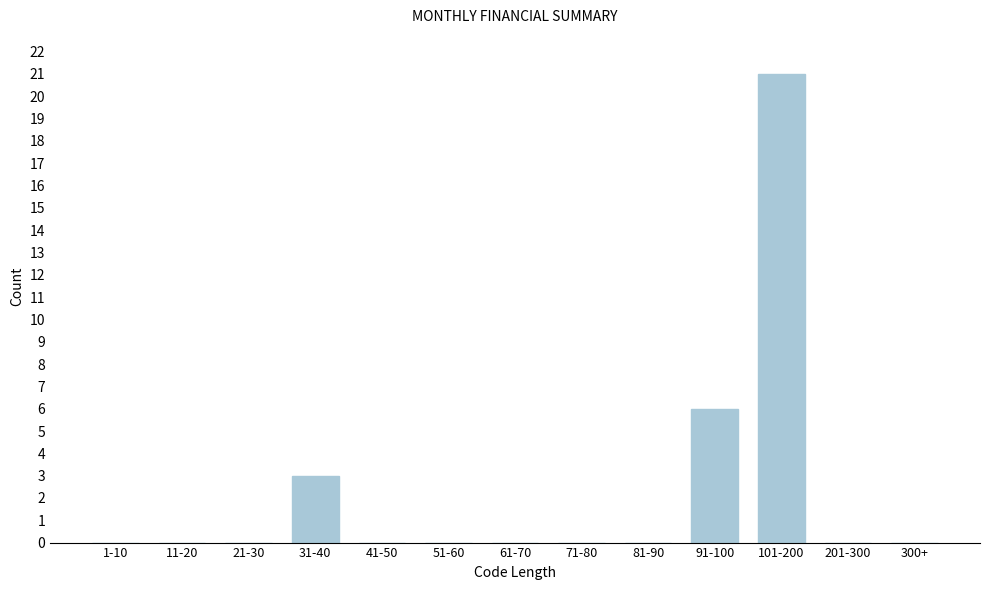

Reading left to right, extract all data points from this chart.

1-10=0	11-20=0	21-30=0	31-40=3	41-50=0	51-60=0	61-70=0	71-80=0	81-90=0	91-100=6	101-200=21	201-300=0	300+=0